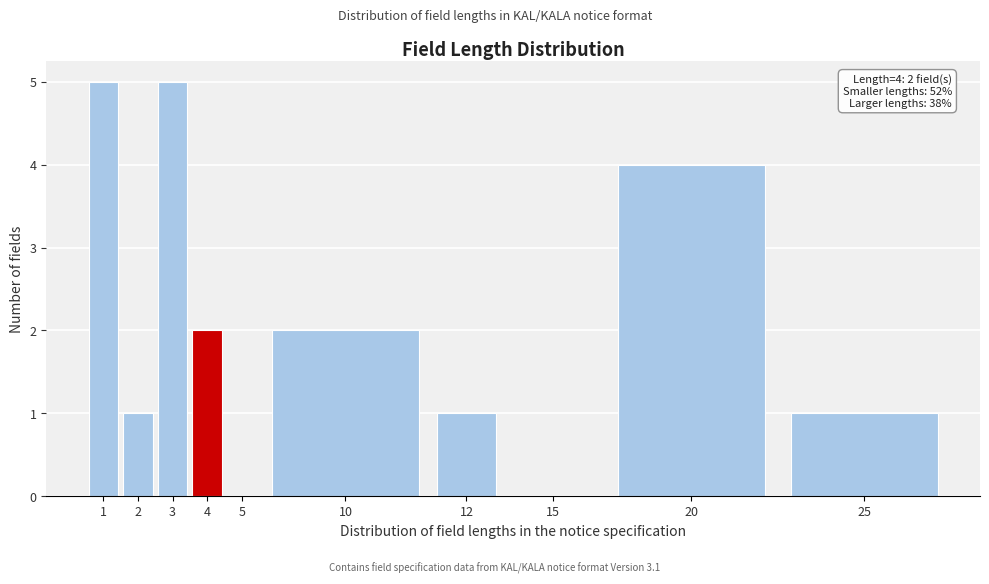

Reading left to right, what are all the values shown in this chart?

1=5	2=1	3=5	4=2	5=0	10=2	12=1	15=0	20=4	25=1